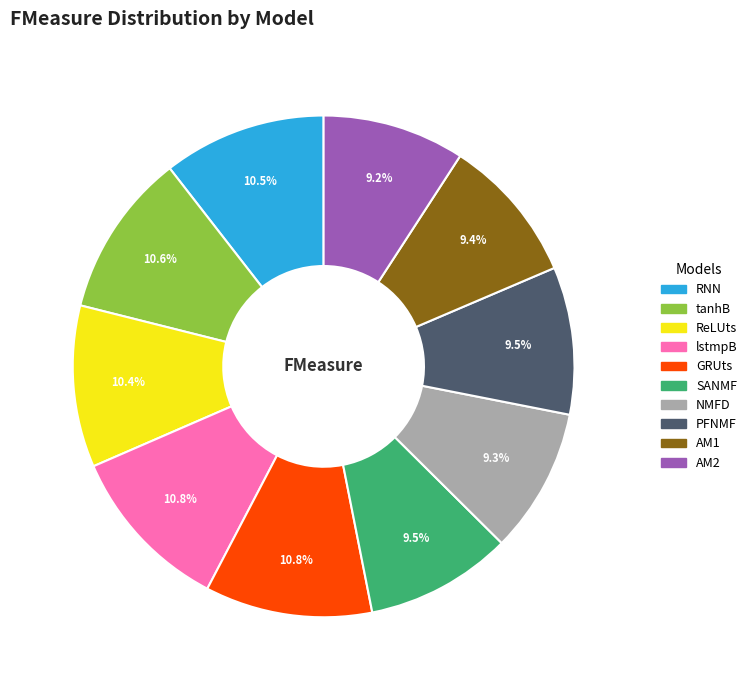

Count the number of slices in the pie.

10